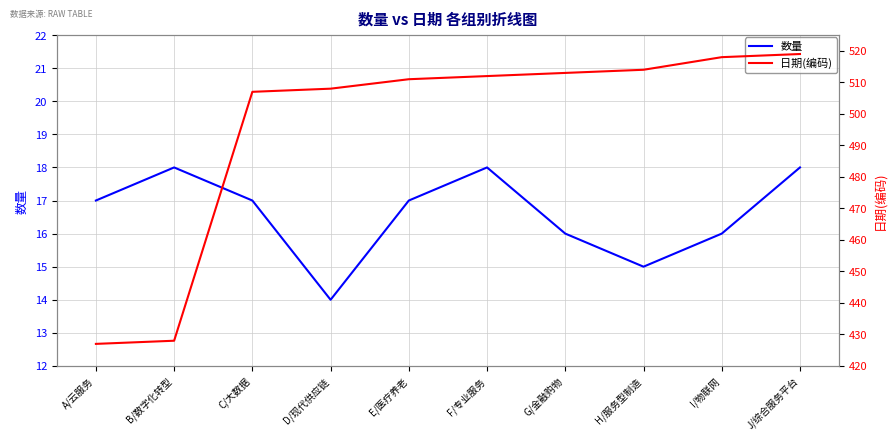

What is the label of the 6th point from the left?

F/专业服务